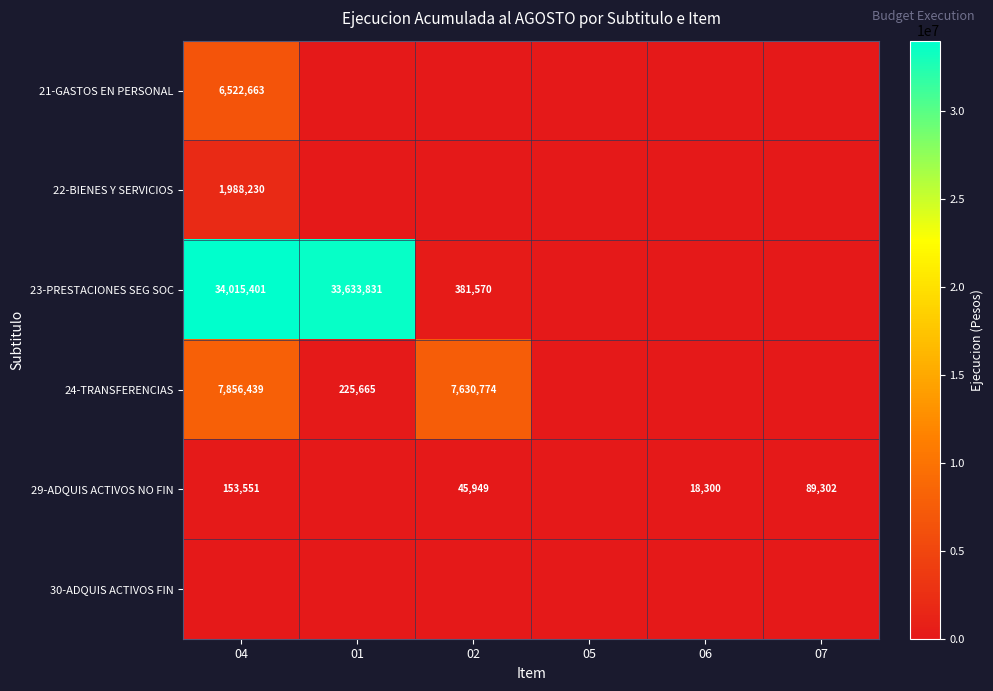

The value of 24-TRANSFERENCIAS at 01 is 225665. True or false?

True